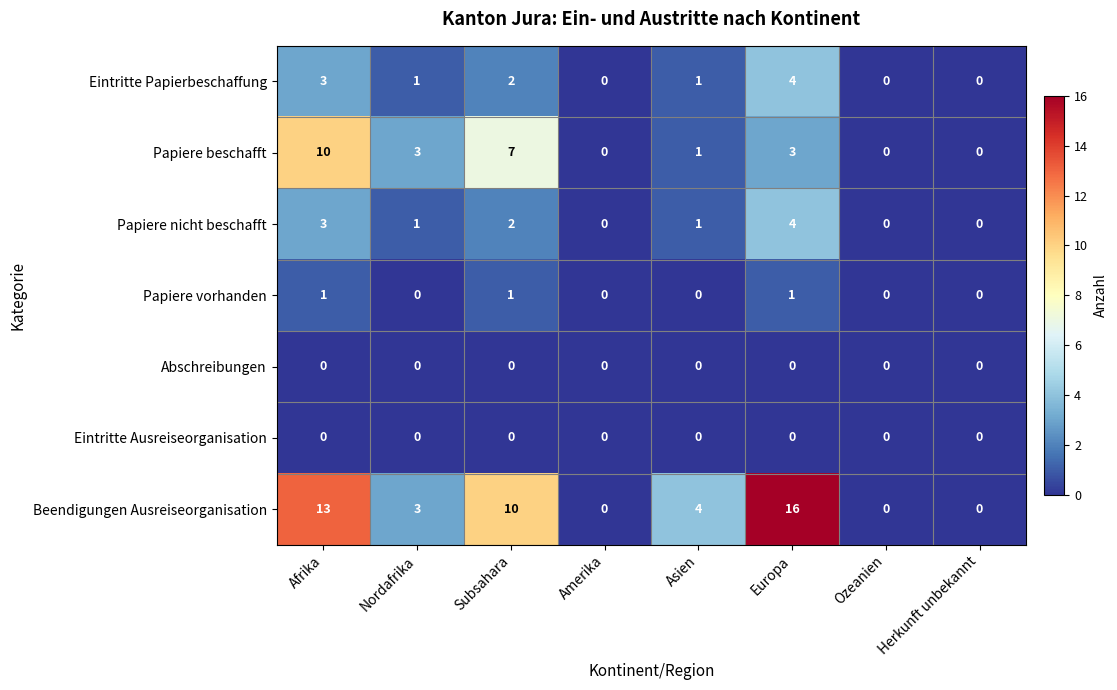

What is the difference between the maximum and minimum values in the Eintritte Papierbeschaffung series?

4